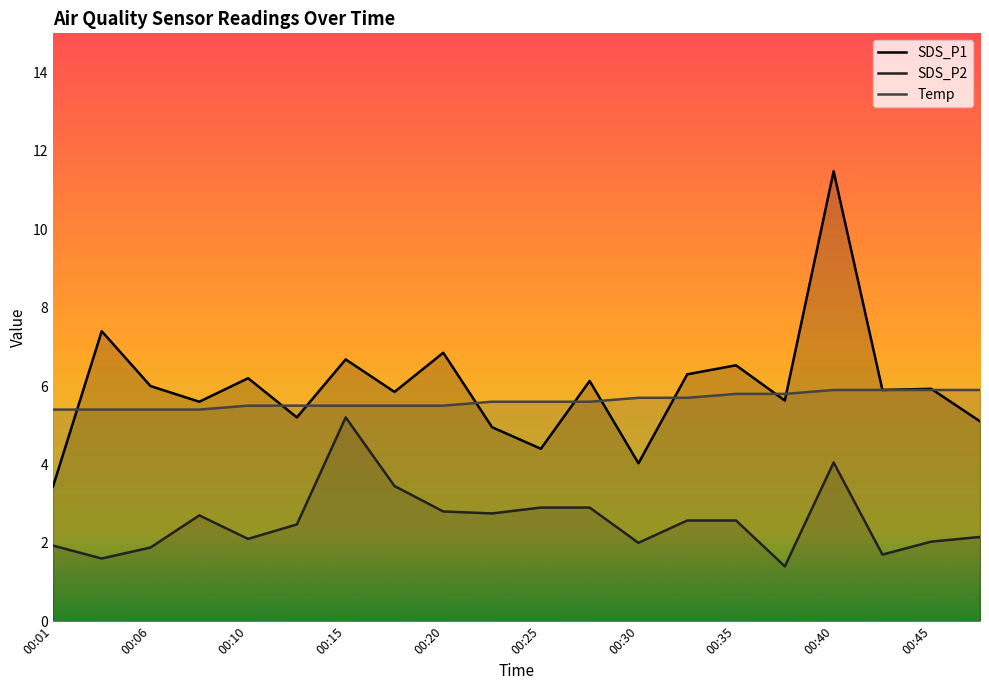

At which label is SDS_P2 closest to 3?

00:25